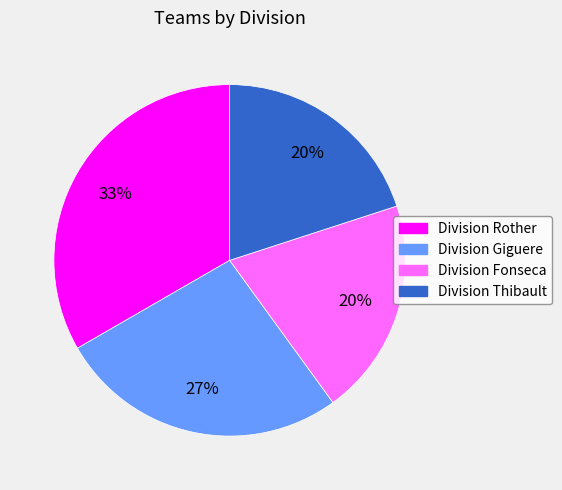

What is the largest slice in the pie chart?

Division Rother